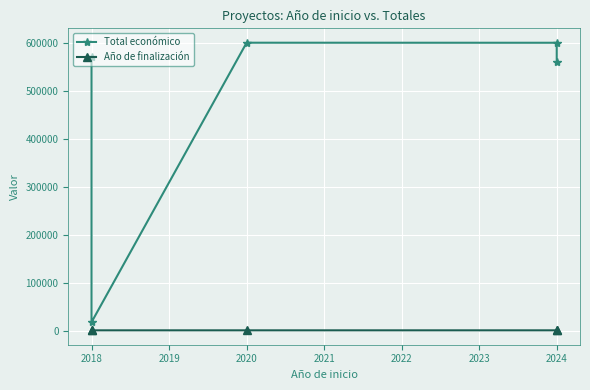

How many values in the Total económico series are below 570531?

2